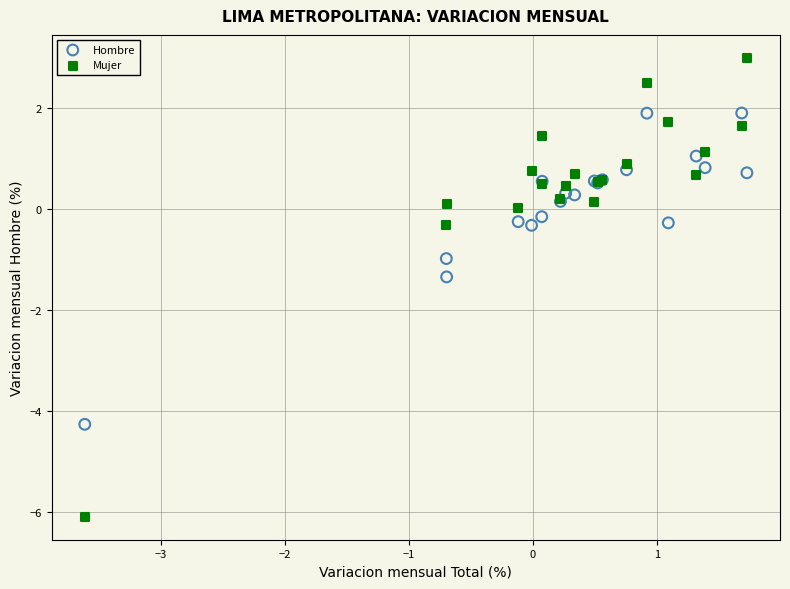

Which series contains the lowest Y value?

Mujer